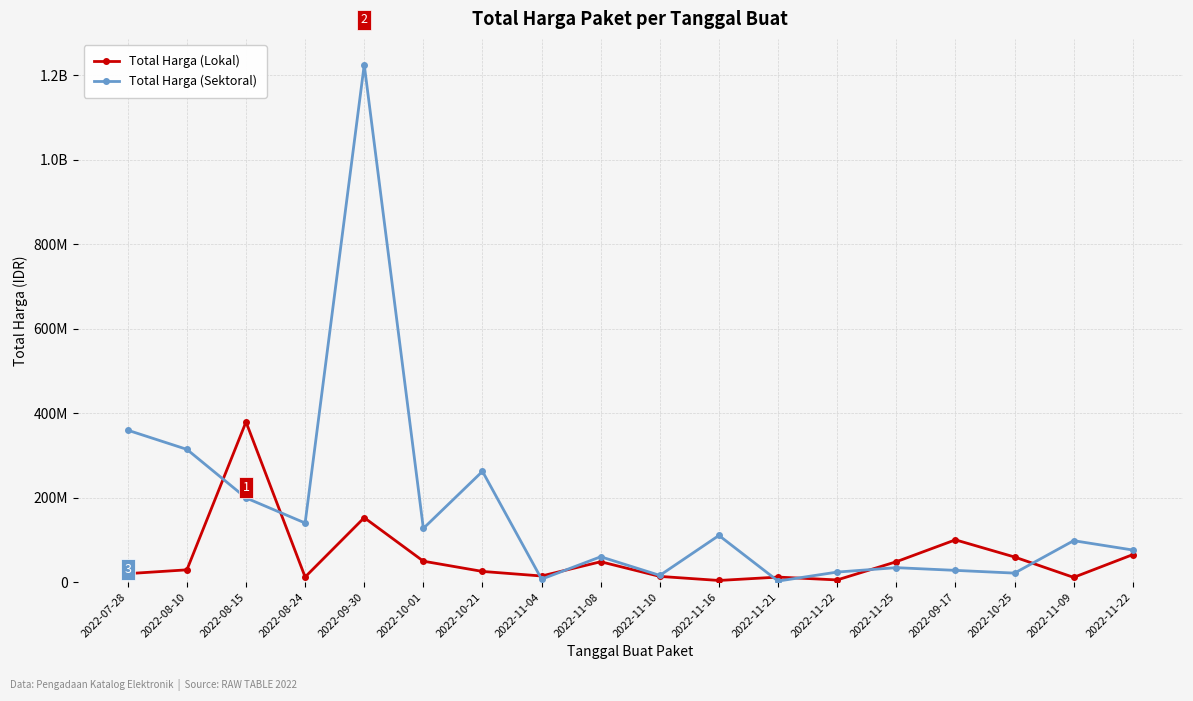

What is the total value across all series at 2022-08-10?

343121780